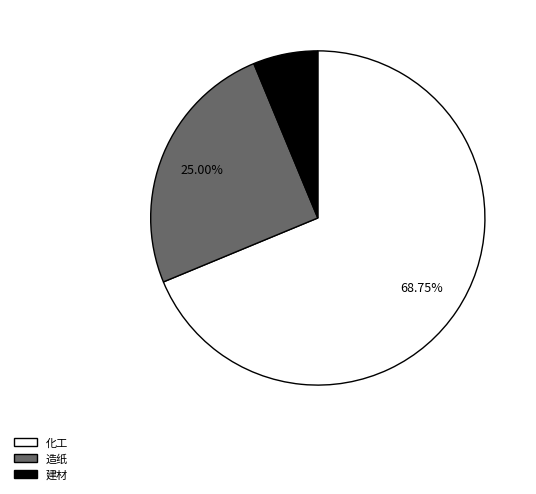

To the nearest percent, what is the average slice percentage?

33%